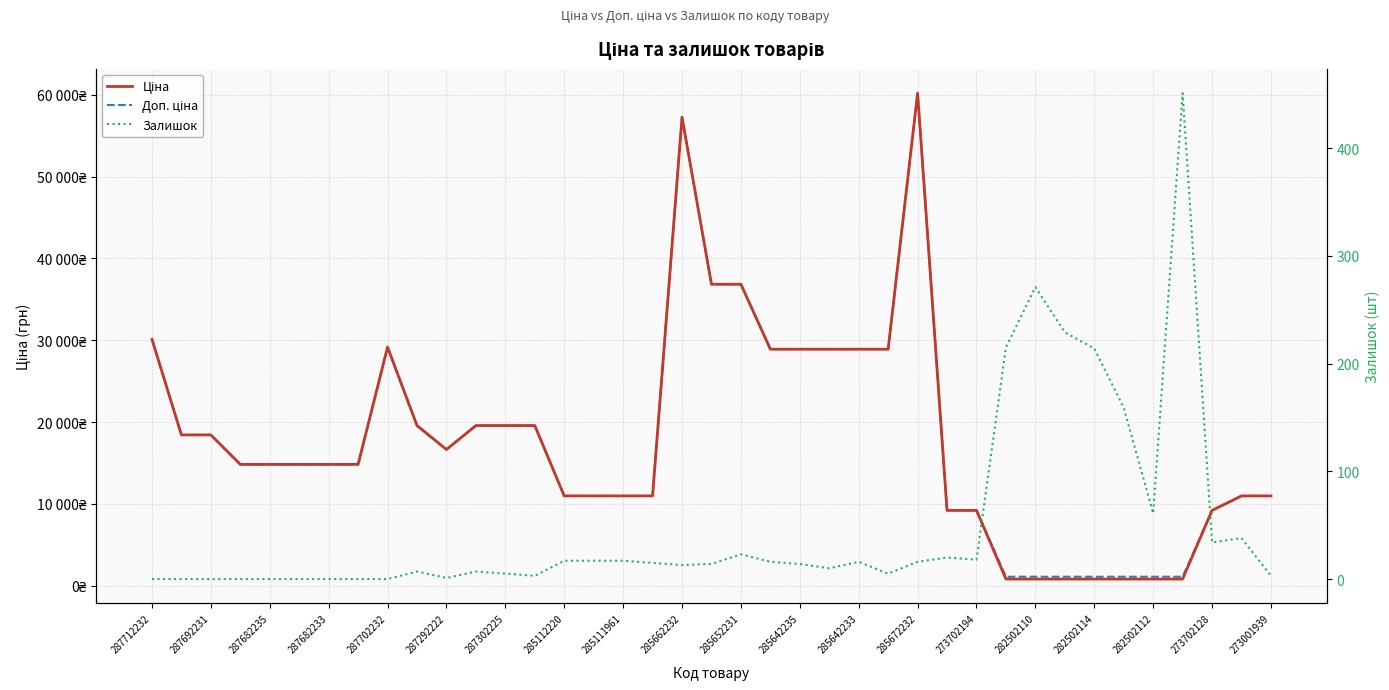

Is the value of Ціна at 33 greater than the value of Залишок at 26?

Yes